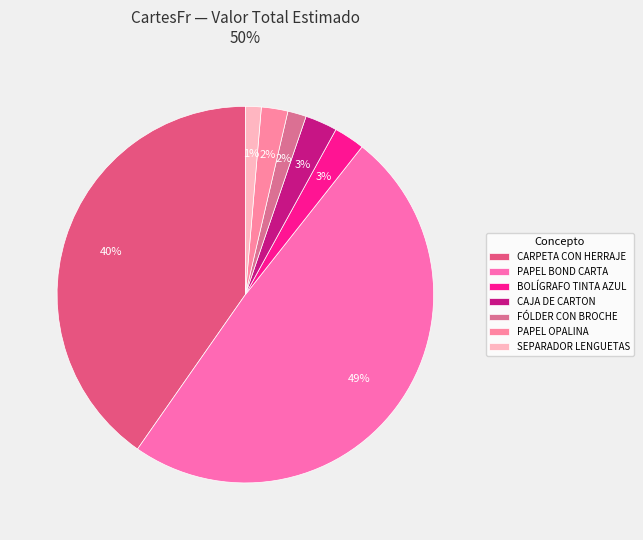

To the nearest percent, what is the combined percentage of SEPARADOR LENGUETAS and PAPEL BOND CARTA?

50%